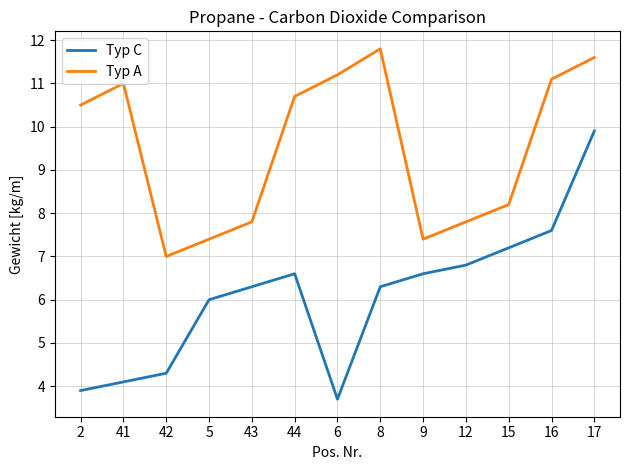

What is the maximum value for Typ C?

9.9